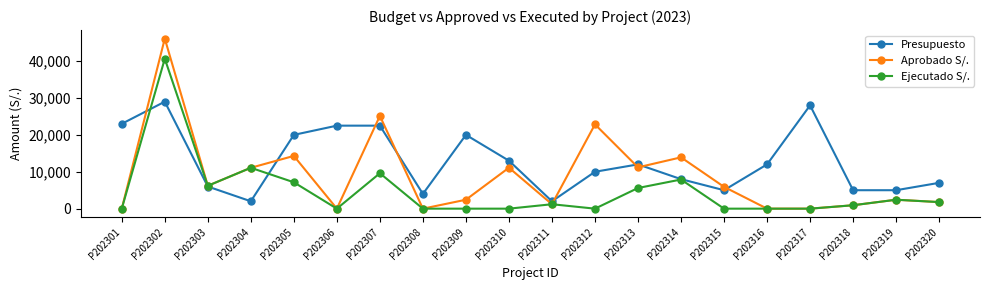

Is it true that Aprobado S/. equals 6918 at P202314?

False